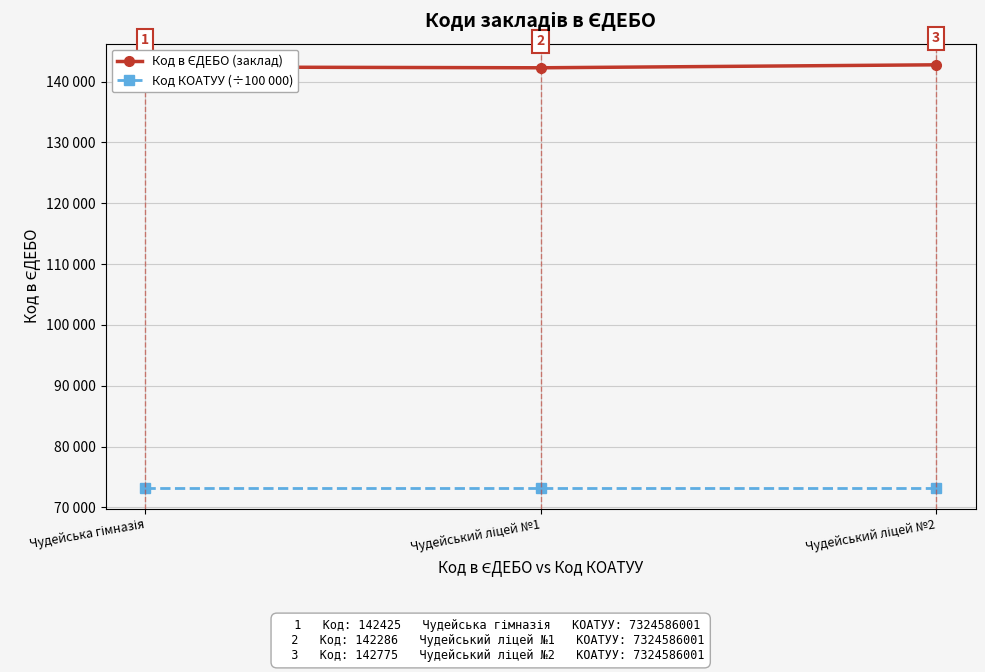

Is this an area chart (filled region under the line)?

No